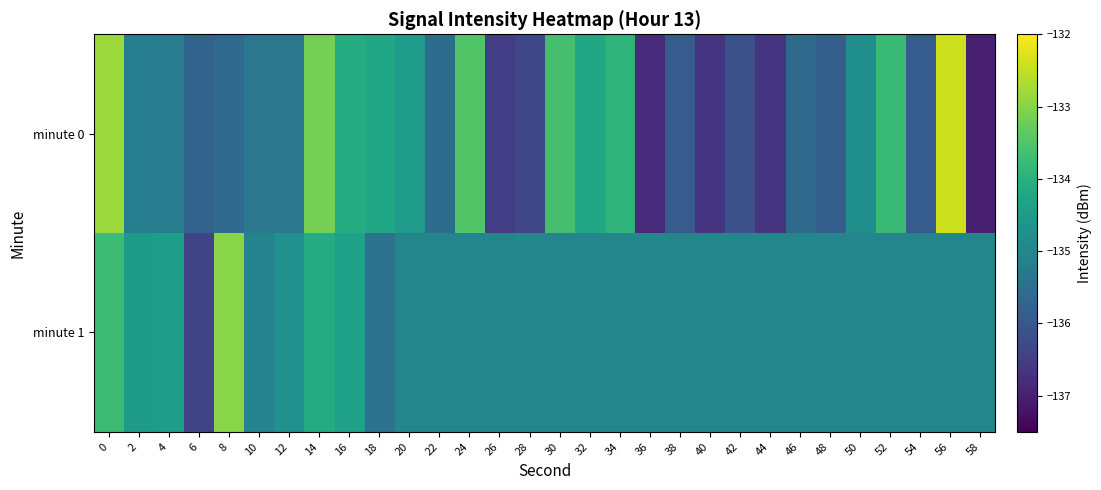

Between 14 and 20, which is larger?

14